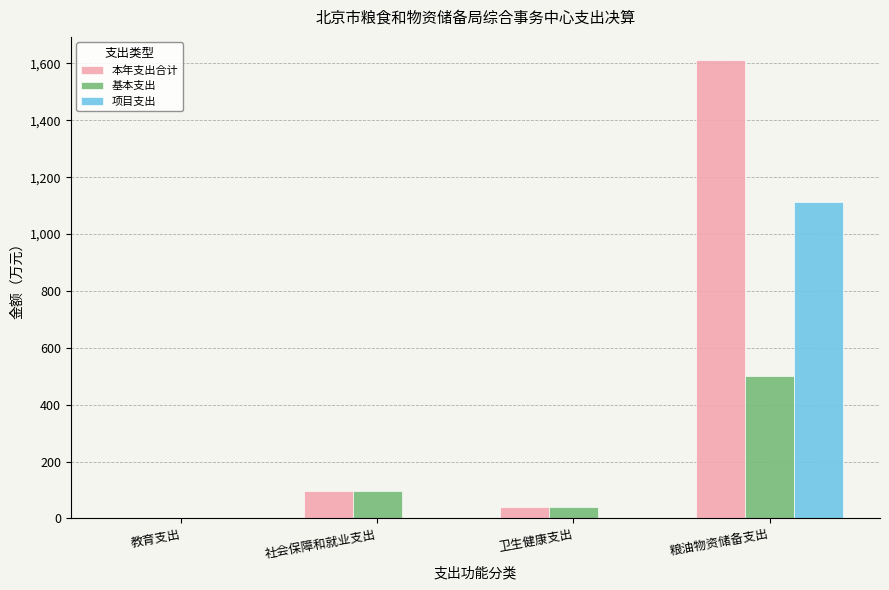

Which series has the largest total across all categories?

本年支出合计